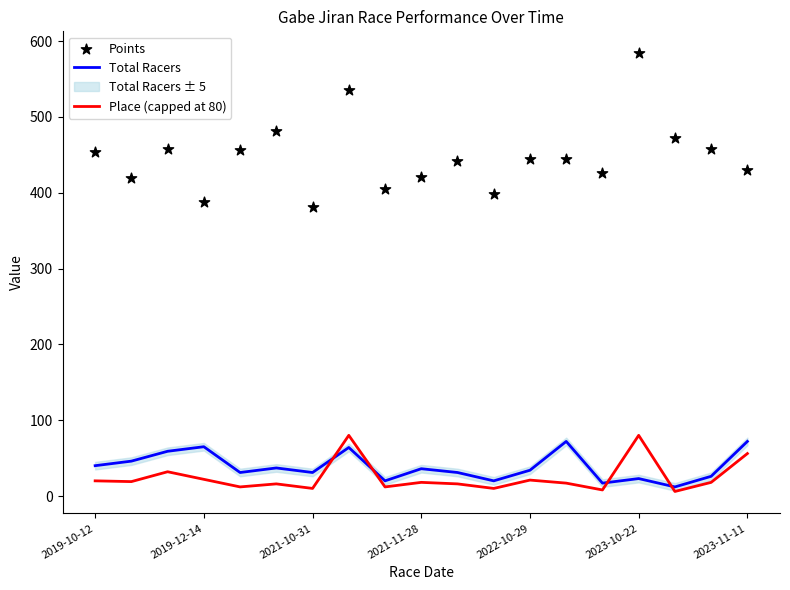

The value of Total Racers at 2022-10-29 is 34. True or false?

True